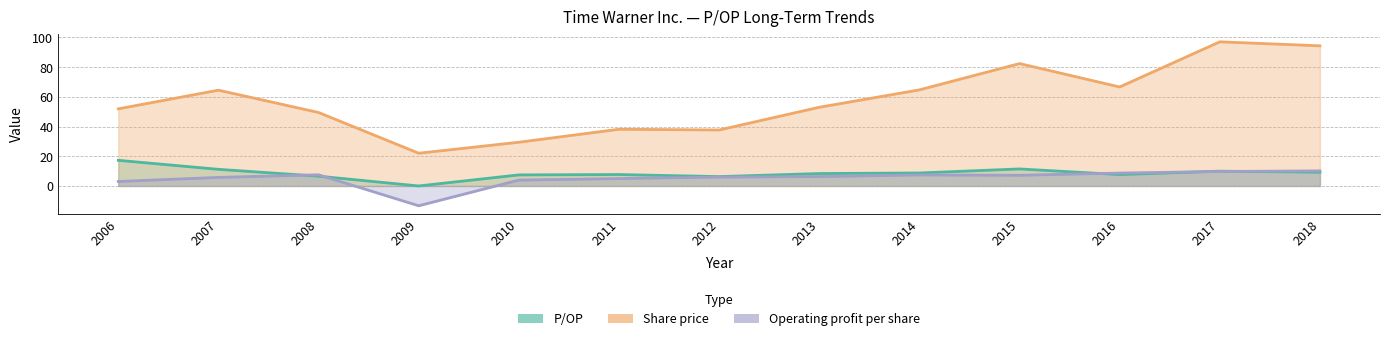

Where is the first local minimum for P/OP?

2009